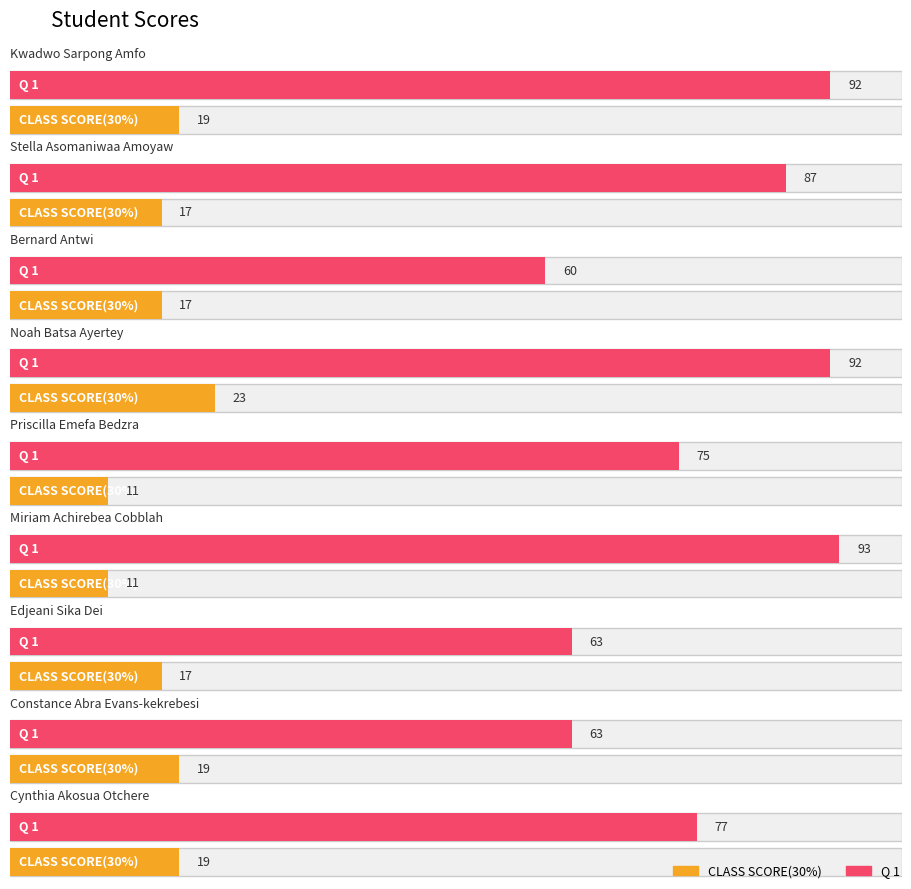

What is the value of the Q 1 bar at the 7th from the left?

63